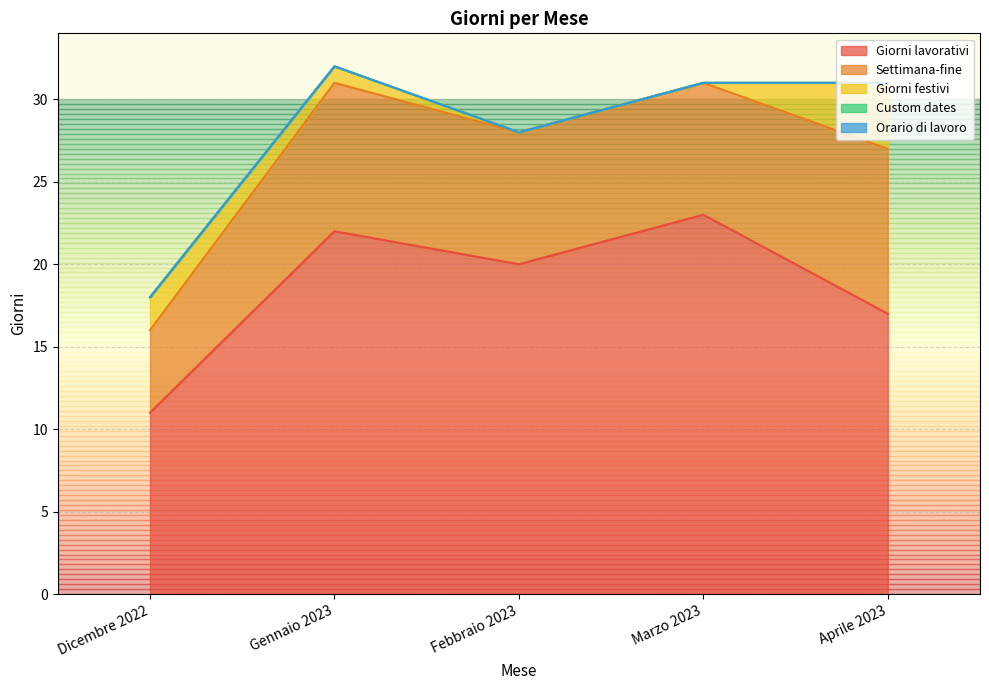

What is the spread (max minus min) of values at Marzo 2023?

23